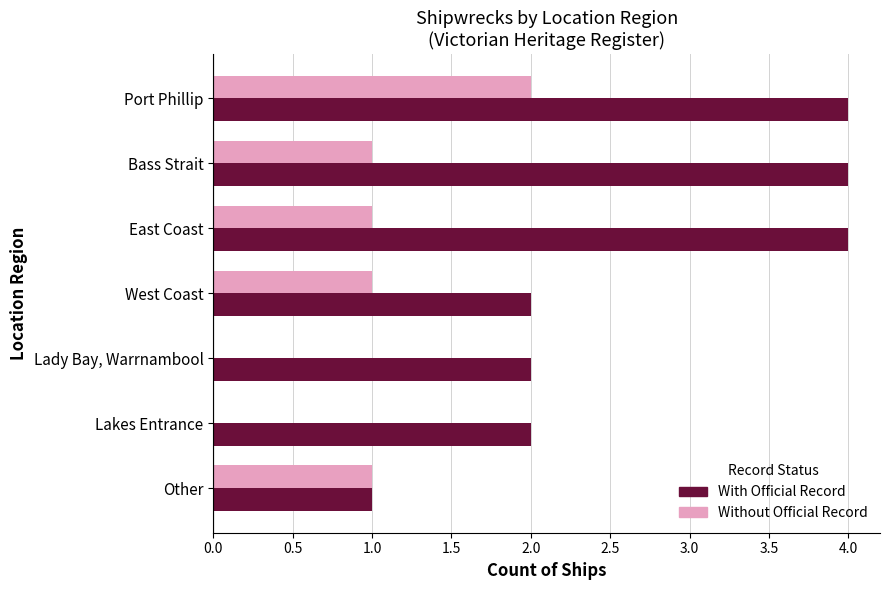

What is the sum of all Without Official Record values?

6